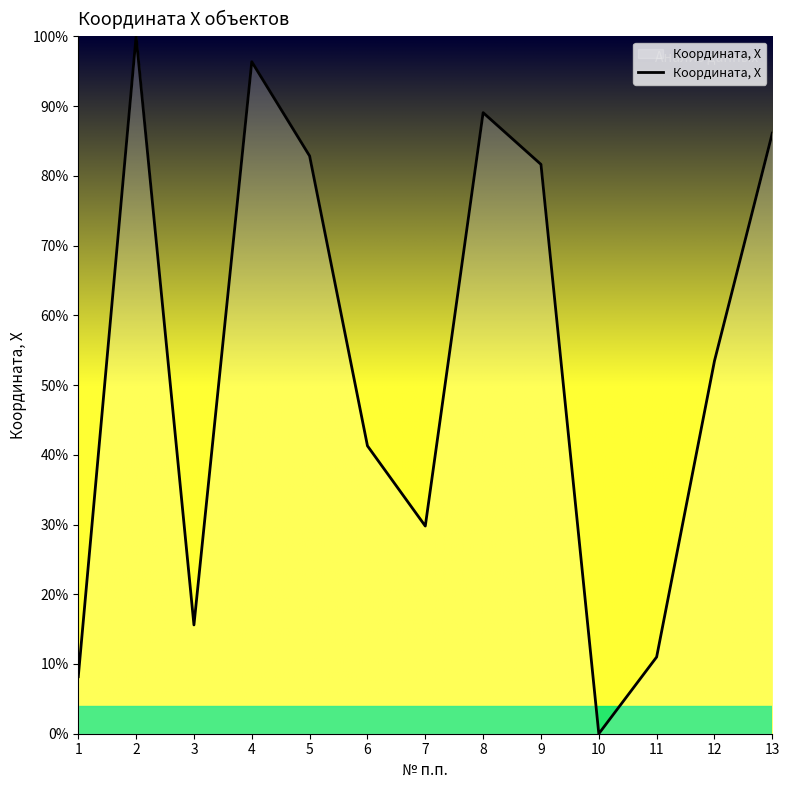

True or false: there are more than 1 points higher than both neighbors.

True